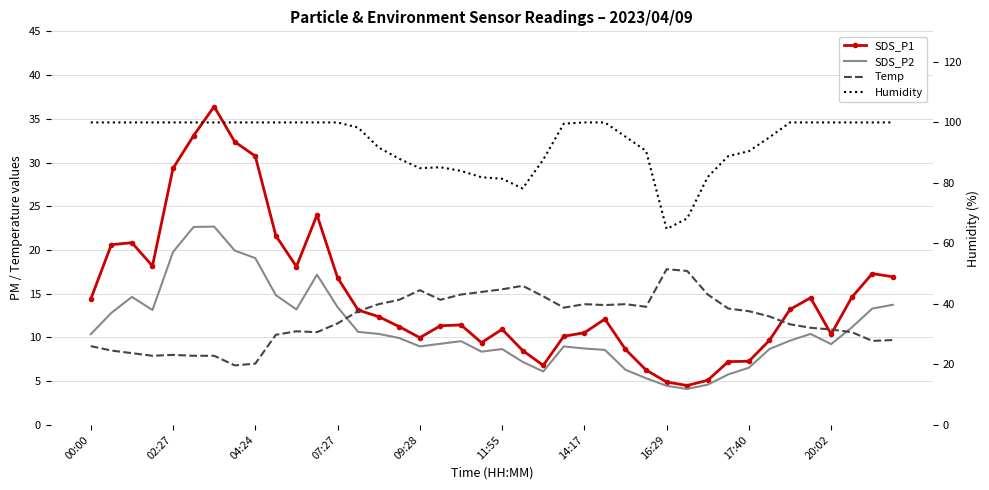

True or false: Humidity and SDS_P2 intersect in this chart.

False